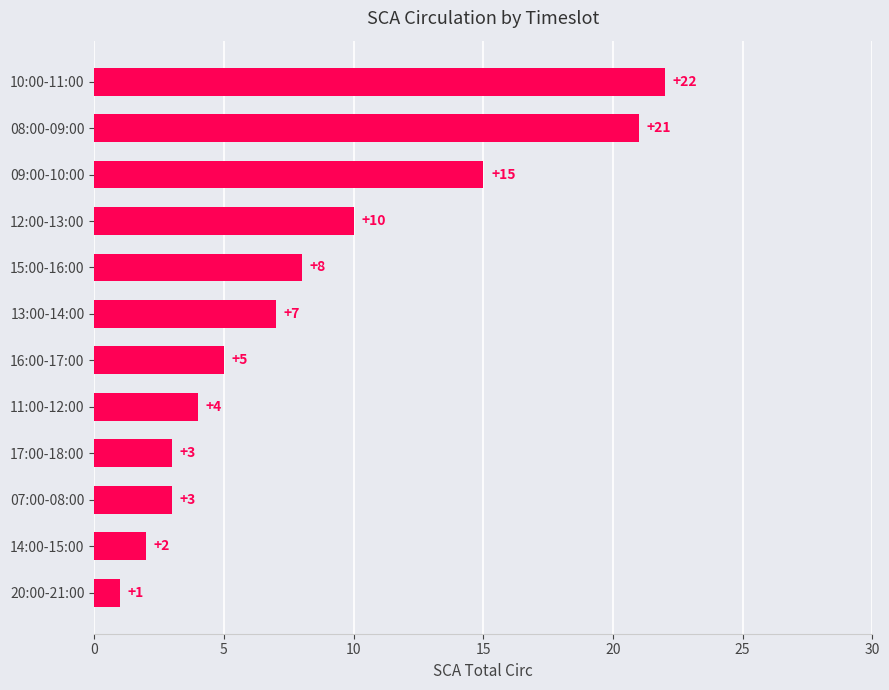

Approximately how many times larger is the value at 16:00-17:00 compared to 13:00-14:00?

0.7